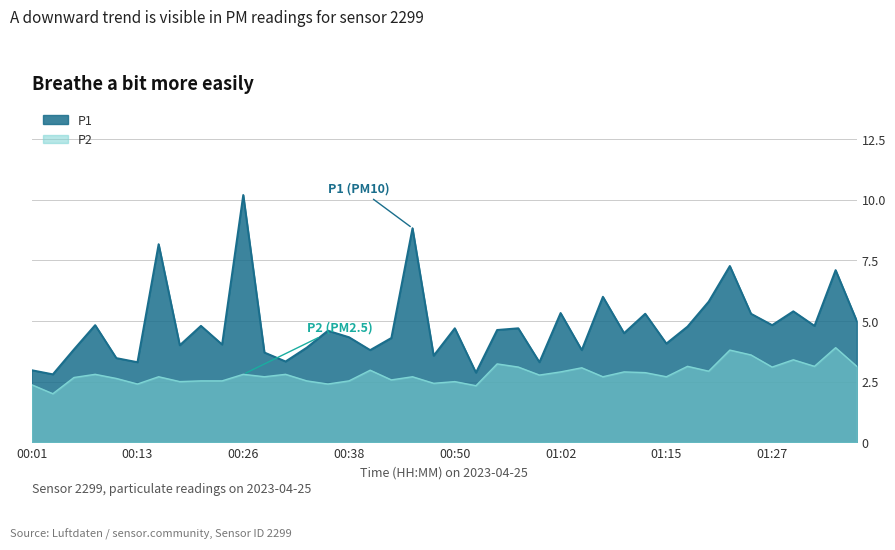

How many series are shown in this chart?

2